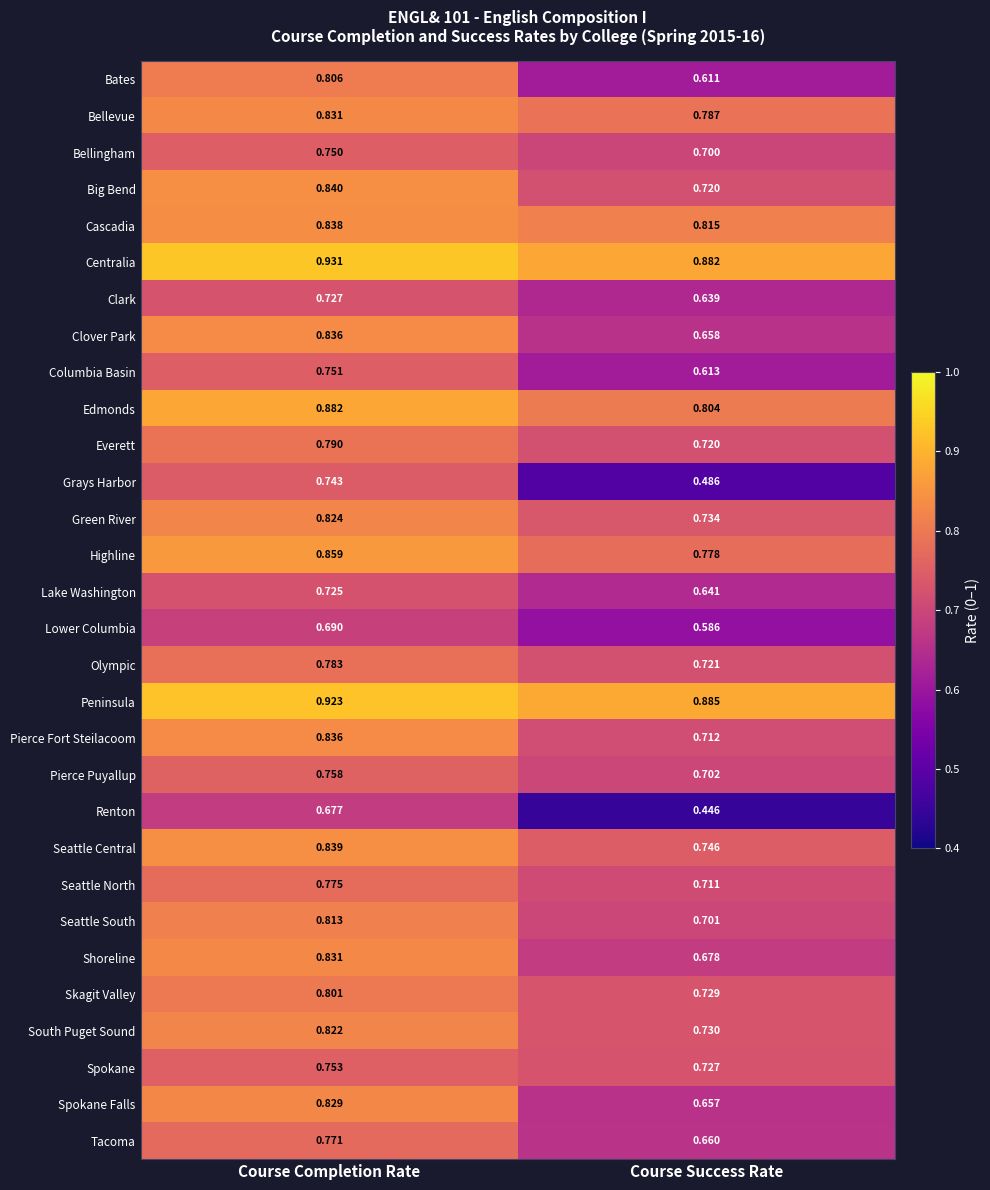

Which category has the highest value across all series?

Course Completion Rate